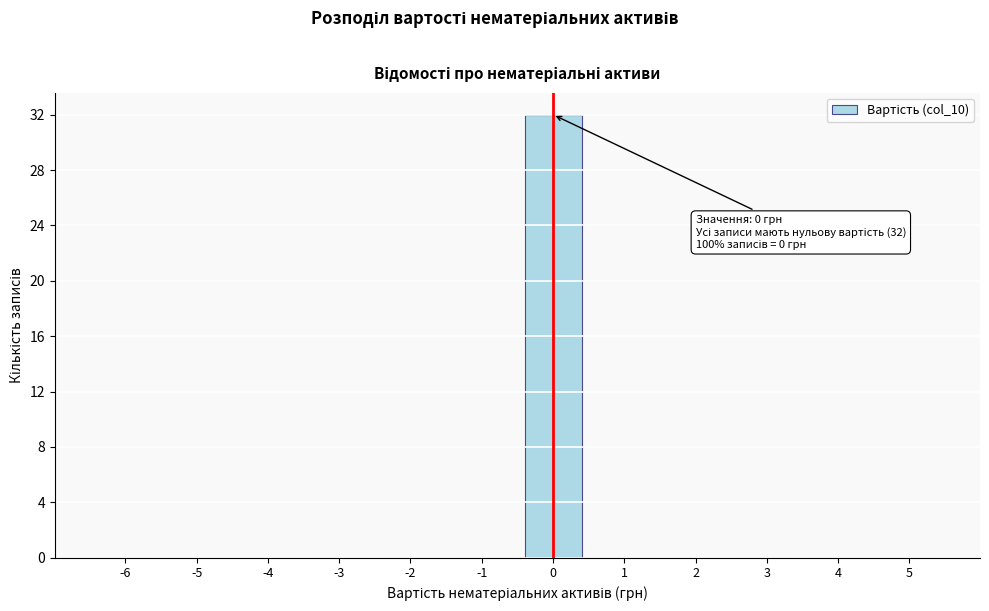

Reading right to left, extract all data points from this chart.

5=0	4=0	3=0	2=0	1=0	0=32	-1=0	-2=0	-3=0	-4=0	-5=0	-6=0